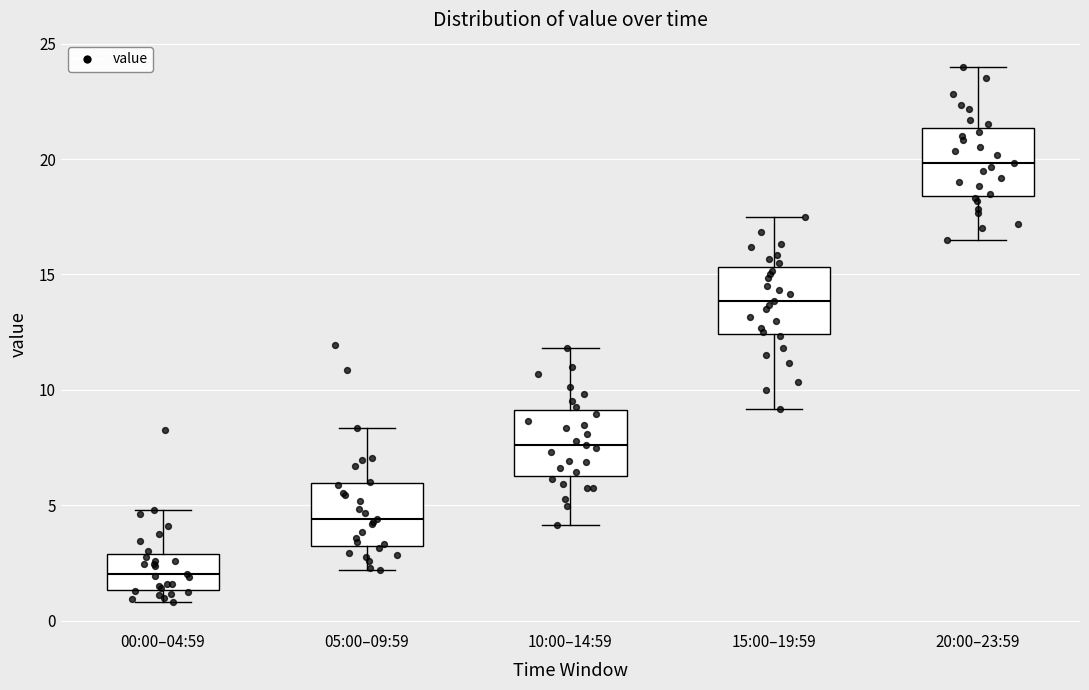

Reading left to right, transcribe this box plot: for each box, give where its median line is, the range the box spans, and where its two whiskers end, as read against the y-axis. The values are not printed on the chart, so give them approximately, as read against the axis.

00:00–04:59: median 2.0, box 1.5 to 3.0, whiskers 1.0 to 5.0
05:00–09:59: median 4.5, box 3.5 to 6.0, whiskers 2.0 to 8.5
10:00–14:59: median 7.5, box 6.5 to 9.0, whiskers 4.0 to 12.0
15:00–19:59: median 14.0, box 12.5 to 15.5, whiskers 9.0 to 17.5
20:00–23:59: median 20.0, box 18.5 to 21.5, whiskers 16.5 to 24.0